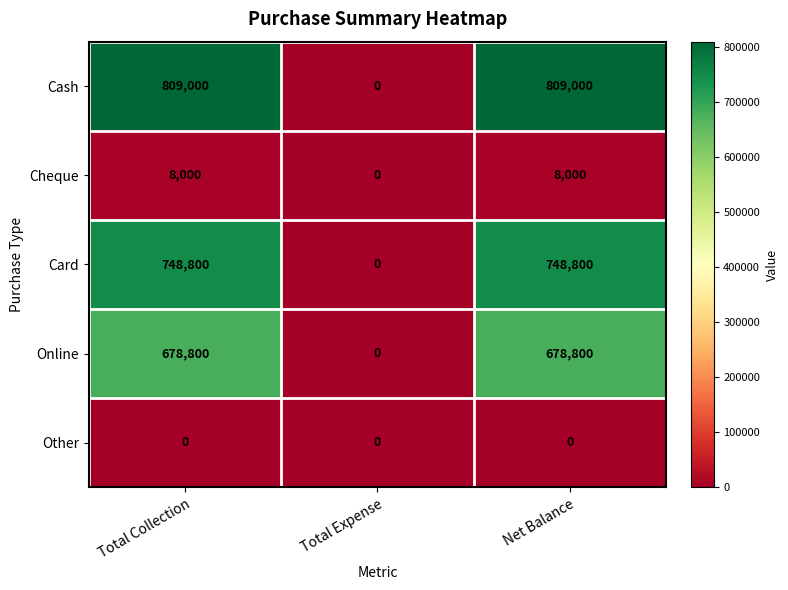

How many data points does each series have?

3